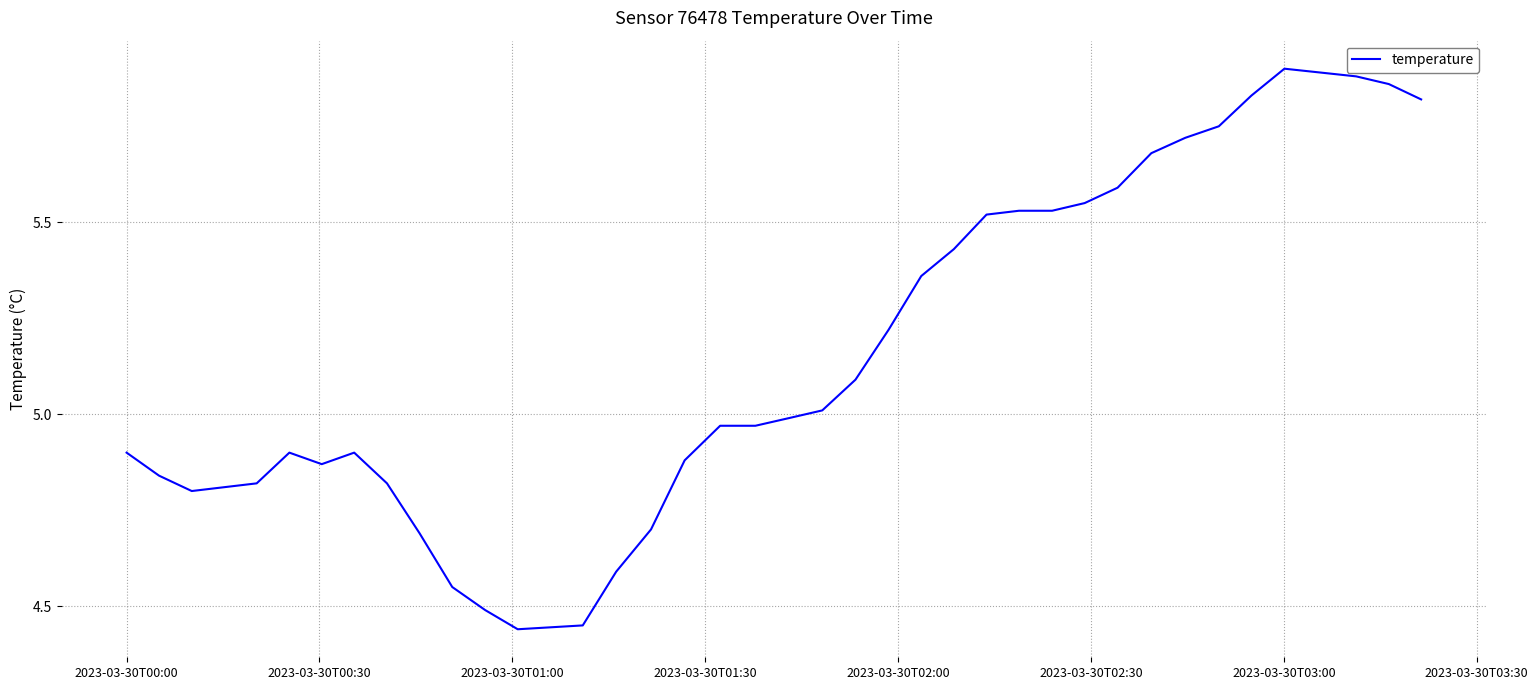

Does the chart display data point markers on the line(s)?

No